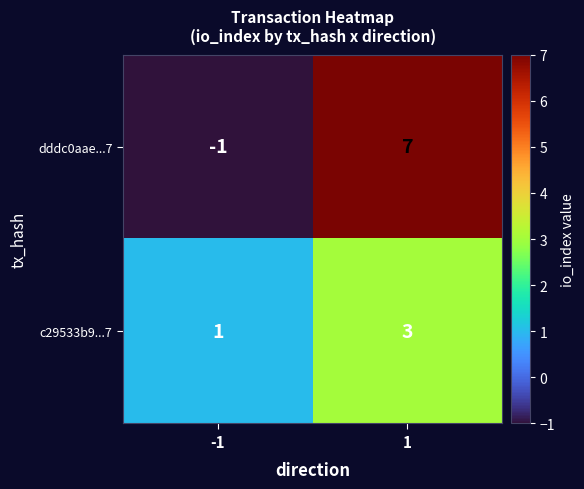

What is the sum of the dddc0aae...7 values at 1 and -1?

6